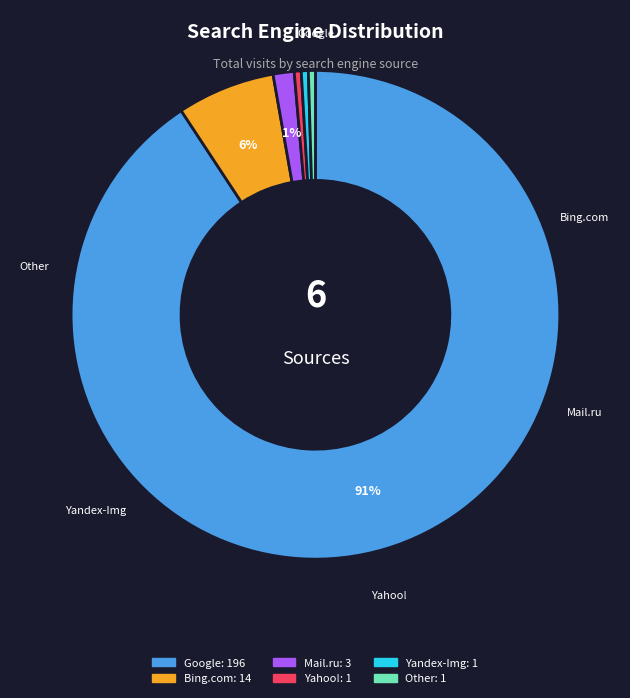

Is there any slice that represents more than half of the pie?

Yes